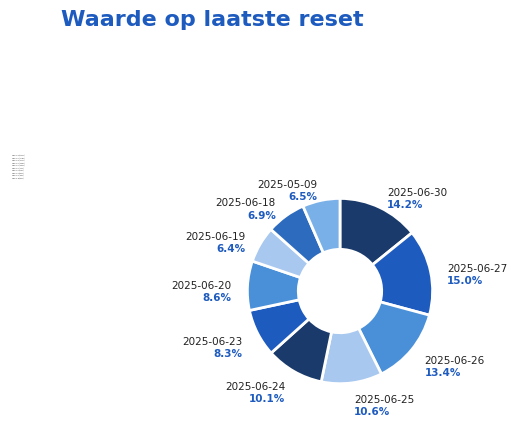

How many slices are in this pie chart?

10